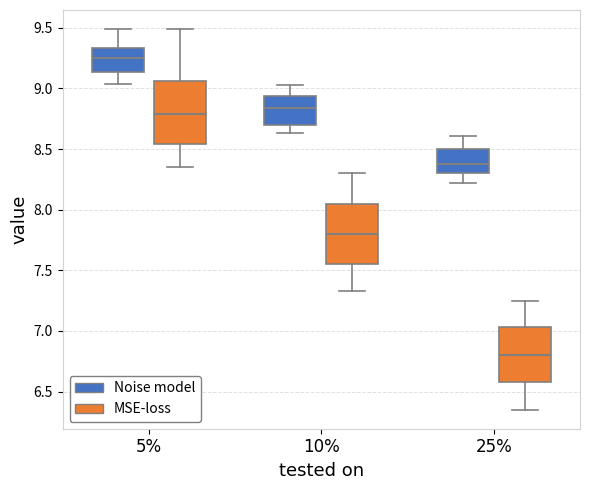

Which box's median line is the lowest?

25% (MSE-loss)